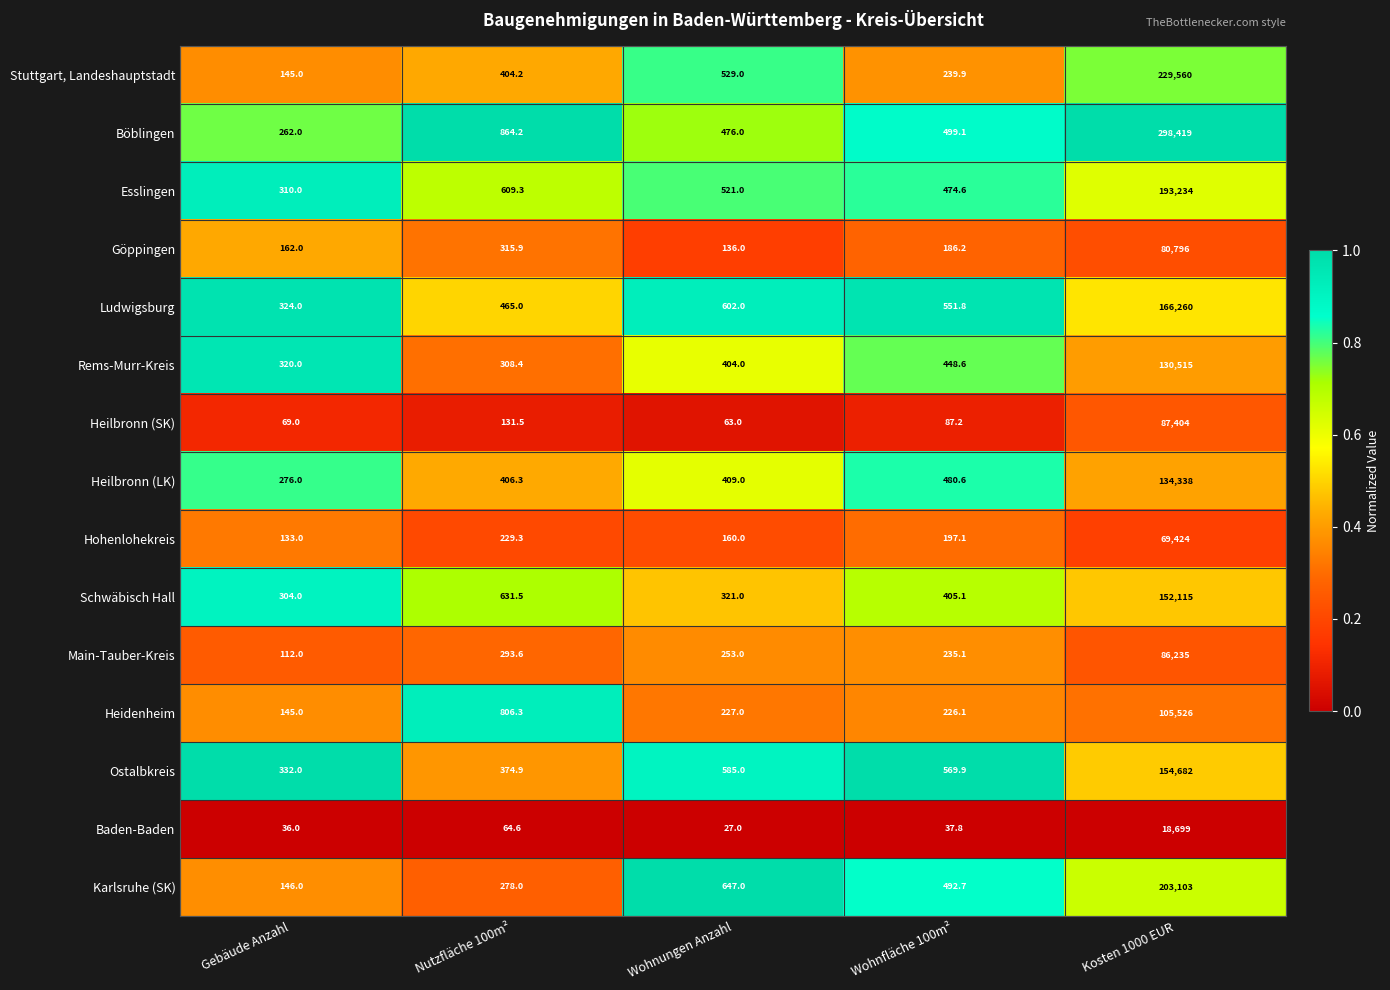

What is the lowest value of the Göppingen series?

136.0